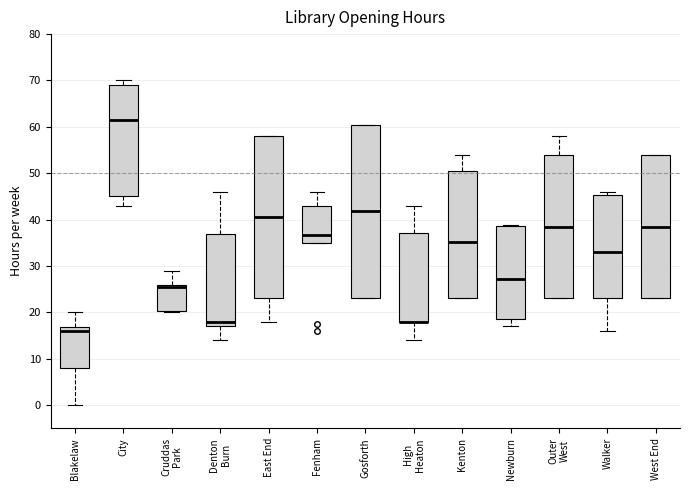

Reading left to right, read every box against the y-axis: the position of its median line, the range the box covers, and the ends of its whiskers. The values are not printed on the chart, so give them approximately, as read against the axis.

Blakelaw: median 16, box 8 to 17, whiskers 0 to 20
City: median 62, box 45 to 69, whiskers 43 to 70
Cruddas Park: median 26 (just below the box's upper edge), box 20 to 26, whiskers 20 to 29
Denton Burn: median 18, box 17 to 37, whiskers 14 to 46
East End: median 41, box 23 to 58, whiskers 18 to 58
Fenham: median 37, box 35 to 43, whiskers 35 to 46
Gosforth: median 42, box 23 to 61, whiskers 23 to 61
High Heaton: median 18 (drawn on the box's lower edge), box 18 to 37, whiskers 14 to 43
Kenton: median 35, box 23 to 51, whiskers 23 to 54
Newburn: median 27, box 19 to 39, whiskers 17 to 39
Outer West: median 39, box 23 to 54, whiskers 23 to 58
Walker: median 33, box 23 to 45, whiskers 16 to 46
West End: median 39, box 23 to 54, whiskers 23 to 54